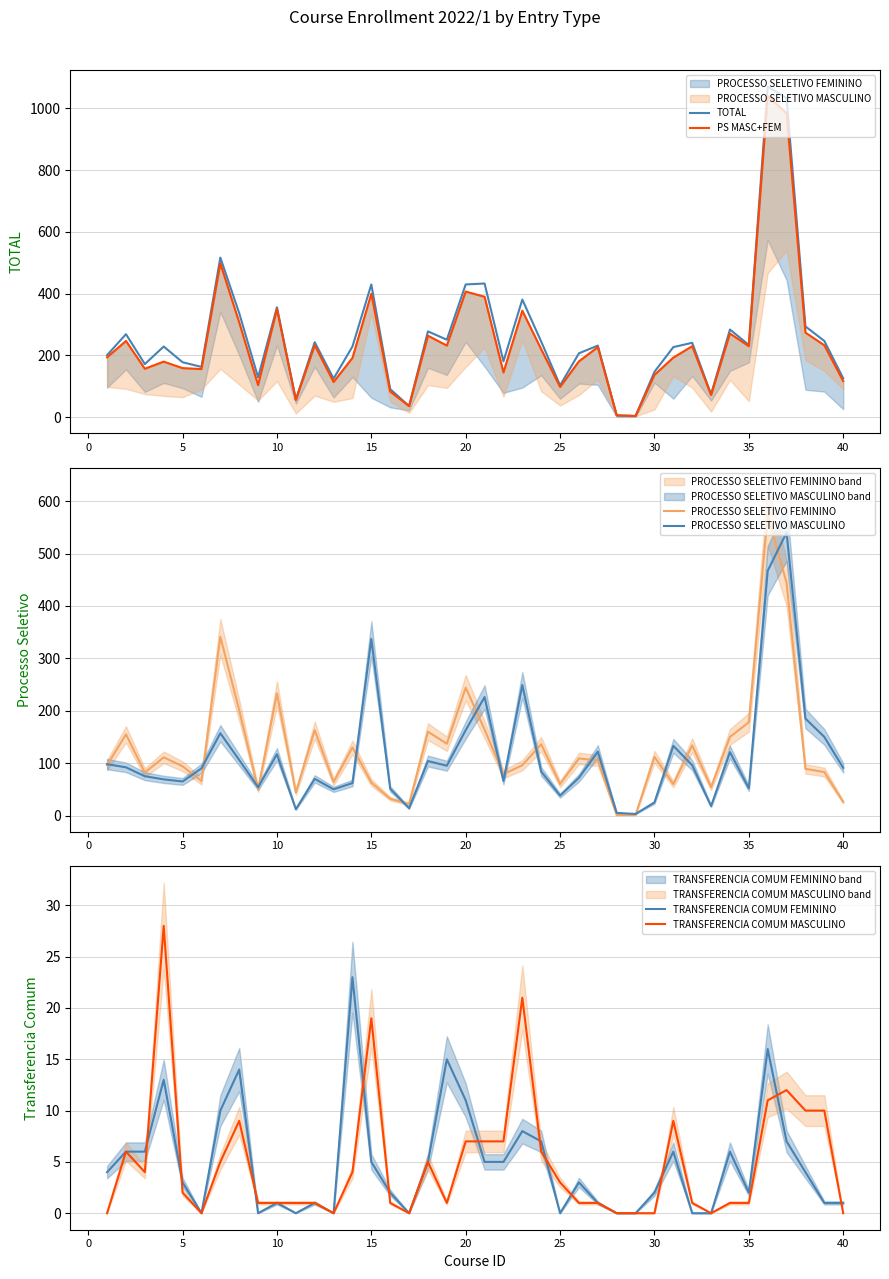

What are all the series names shown in the legend?

TOTAL, PS MASC+FEM, PROCESSO SELETIVO FEMININO, PROCESSO SELETIVO MASCULINO, TRANSFERENCIA COMUM FEMININO, TRANSFERENCIA COMUM MASCULINO